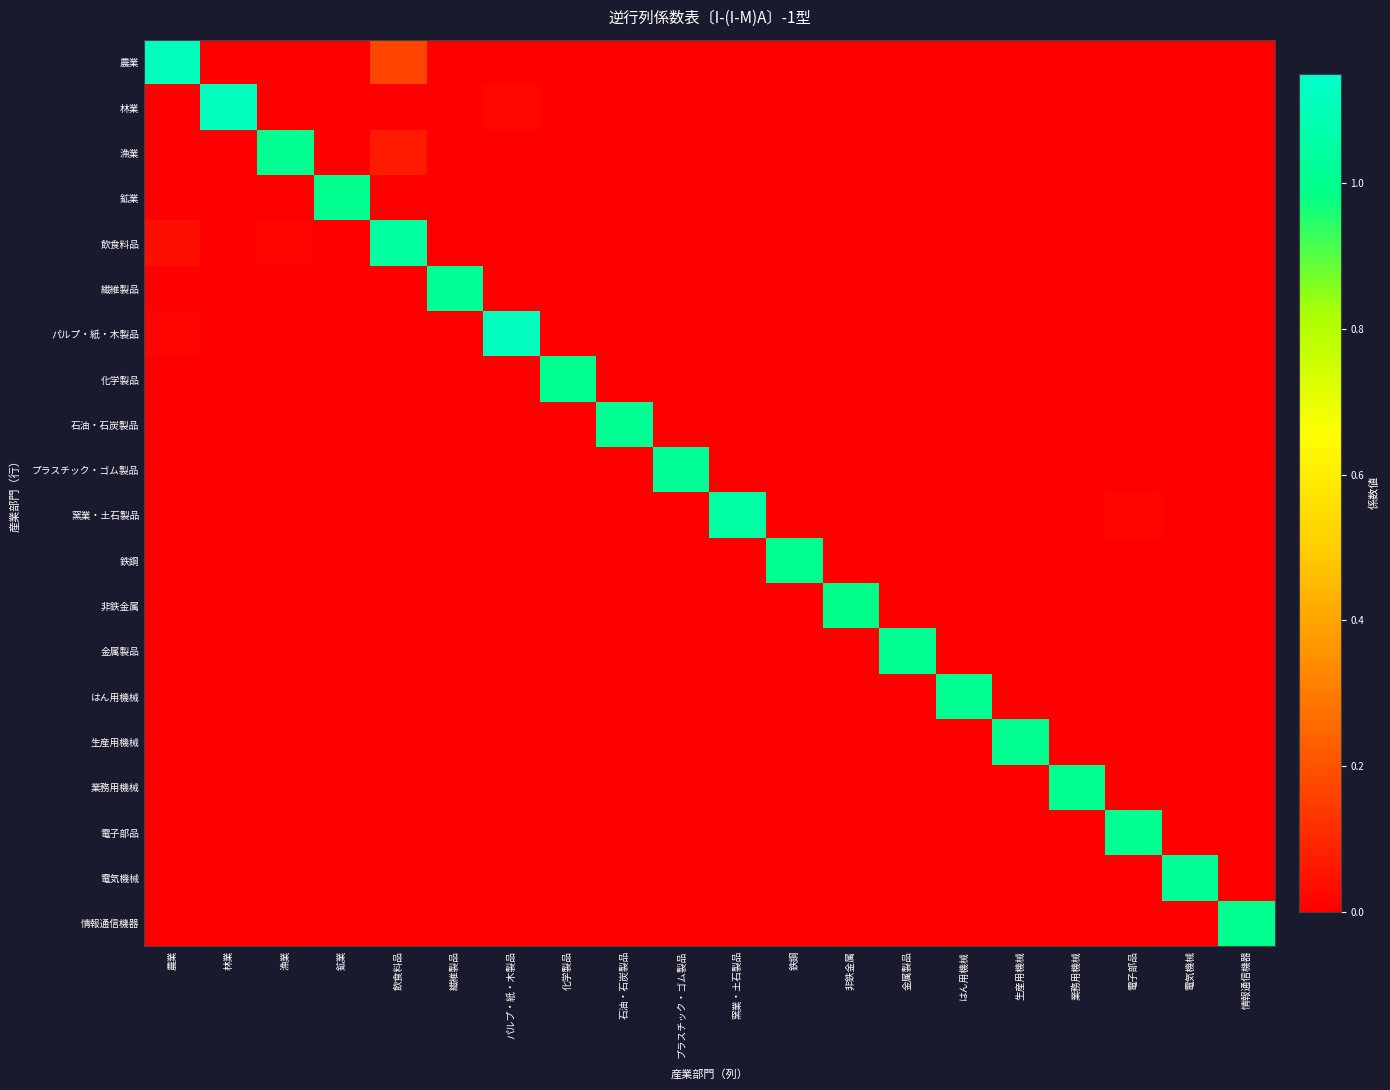

Reading right to left, what are all the values shown in this chart?

農業: 情報通信機器=0.0	電気機械=0.0	電子部品=0.0	業務用機械=0.0	生産用機械=0.0	はん用機械=0.0	金属製品=0.0	非鉄金属=0.0	鉄鋼=0.0	窯業・土石製品=0.0	プラスチック・ゴム製品=0.0	石油・石炭製品=0.0	化学製品=0.0	パルプ・紙・木製品=0.0	繊維製品=0.0	飲食料品=0.2	鉱業=0.0	漁業=0.0	林業=0.0	農業=1.1
林業: 情報通信機器=0.0	電気機械=0.0	電子部品=0.0	業務用機械=0.0	生産用機械=0.0	はん用機械=0.0	金属製品=0.0	非鉄金属=0.0	鉄鋼=0.0	窯業・土石製品=0.0	プラスチック・ゴム製品=0.0	石油・石炭製品=0.0	化学製品=0.0	パルプ・紙・木製品=0.0	繊維製品=0.0	飲食料品=0.0	鉱業=0.0	漁業=0.0	林業=1.1	農業=0.0
漁業: 情報通信機器=0.0	電気機械=0.0	電子部品=0.0	業務用機械=0.0	生産用機械=0.0	はん用機械=0.0	金属製品=0.0	非鉄金属=0.0	鉄鋼=0.0	窯業・土石製品=0.0	プラスチック・ゴム製品=0.0	石油・石炭製品=0.0	化学製品=0.0	パルプ・紙・木製品=0.0	繊維製品=0.0	飲食料品=0.1	鉱業=0.0	漁業=1.0	林業=0.0	農業=0.0
鉱業: 情報通信機器=0.0	電気機械=0.0	電子部品=0.0	業務用機械=0.0	生産用機械=0.0	はん用機械=0.0	金属製品=0.0	非鉄金属=0.0	鉄鋼=0.0	窯業・土石製品=0.0	プラスチック・ゴム製品=0.0	石油・石炭製品=0.0	化学製品=0.0	パルプ・紙・木製品=0.0	繊維製品=0.0	飲食料品=0.0	鉱業=1.0	漁業=0.0	林業=0.0	農業=0.0
飲食料品: 情報通信機器=0.0	電気機械=0.0	電子部品=0.0	業務用機械=0.0	生産用機械=0.0	はん用機械=0.0	金属製品=0.0	非鉄金属=0.0	鉄鋼=0.0	窯業・土石製品=0.0	プラスチック・ゴム製品=0.0	石油・石炭製品=0.0	化学製品=0.0	パルプ・紙・木製品=0.0	繊維製品=0.0	飲食料品=1.0	鉱業=0.0	漁業=0.0	林業=0.0	農業=0.0
繊維製品: 情報通信機器=0.0	電気機械=0.0	電子部品=0.0	業務用機械=0.0	生産用機械=0.0	はん用機械=0.0	金属製品=0.0	非鉄金属=0.0	鉄鋼=0.0	窯業・土石製品=0.0	プラスチック・ゴム製品=0.0	石油・石炭製品=0.0	化学製品=0.0	パルプ・紙・木製品=0.0	繊維製品=1.0	飲食料品=0.0	鉱業=0.0	漁業=0.0	林業=0.0	農業=0.0
パルプ・紙・木製品: 情報通信機器=0.0	電気機械=0.0	電子部品=0.0	業務用機械=0.0	生産用機械=0.0	はん用機械=0.0	金属製品=0.0	非鉄金属=0.0	鉄鋼=0.0	窯業・土石製品=0.0	プラスチック・ゴム製品=0.0	石油・石炭製品=0.0	化学製品=0.0	パルプ・紙・木製品=1.1	繊維製品=0.0	飲食料品=0.0	鉱業=0.0	漁業=0.0	林業=0.0	農業=0.0
化学製品: 情報通信機器=0.0	電気機械=0.0	電子部品=0.0	業務用機械=0.0	生産用機械=0.0	はん用機械=0.0	金属製品=0.0	非鉄金属=0.0	鉄鋼=0.0	窯業・土石製品=0.0	プラスチック・ゴム製品=0.0	石油・石炭製品=0.0	化学製品=1.0	パルプ・紙・木製品=0.0	繊維製品=0.0	飲食料品=0.0	鉱業=0.0	漁業=0.0	林業=0.0	農業=0.0
石油・石炭製品: 情報通信機器=0.0	電気機械=0.0	電子部品=0.0	業務用機械=0.0	生産用機械=0.0	はん用機械=0.0	金属製品=0.0	非鉄金属=0.0	鉄鋼=0.0	窯業・土石製品=0.0	プラスチック・ゴム製品=0.0	石油・石炭製品=1.0	化学製品=0.0	パルプ・紙・木製品=0.0	繊維製品=0.0	飲食料品=0.0	鉱業=0.0	漁業=0.0	林業=0.0	農業=0.0
プラスチック・ゴム製品: 情報通信機器=0.0	電気機械=0.0	電子部品=0.0	業務用機械=0.0	生産用機械=0.0	はん用機械=0.0	金属製品=0.0	非鉄金属=0.0	鉄鋼=0.0	窯業・土石製品=0.0	プラスチック・ゴム製品=1.0	石油・石炭製品=0.0	化学製品=0.0	パルプ・紙・木製品=0.0	繊維製品=0.0	飲食料品=0.0	鉱業=0.0	漁業=0.0	林業=0.0	農業=0.0
窯業・土石製品: 情報通信機器=0.0	電気機械=0.0	電子部品=0.0	業務用機械=0.0	生産用機械=0.0	はん用機械=0.0	金属製品=0.0	非鉄金属=0.0	鉄鋼=0.0	窯業・土石製品=1.1	プラスチック・ゴム製品=0.0	石油・石炭製品=0.0	化学製品=0.0	パルプ・紙・木製品=0.0	繊維製品=0.0	飲食料品=0.0	鉱業=0.0	漁業=0.0	林業=0.0	農業=0.0
鉄鋼: 情報通信機器=0.0	電気機械=0.0	電子部品=0.0	業務用機械=0.0	生産用機械=0.0	はん用機械=0.0	金属製品=0.0	非鉄金属=0.0	鉄鋼=1.0	窯業・土石製品=0.0	プラスチック・ゴム製品=0.0	石油・石炭製品=0.0	化学製品=0.0	パルプ・紙・木製品=0.0	繊維製品=0.0	飲食料品=0.0	鉱業=0.0	漁業=0.0	林業=0.0	農業=0.0
非鉄金属: 情報通信機器=0.0	電気機械=0.0	電子部品=0.0	業務用機械=0.0	生産用機械=0.0	はん用機械=0.0	金属製品=0.0	非鉄金属=1.0	鉄鋼=0.0	窯業・土石製品=0.0	プラスチック・ゴム製品=0.0	石油・石炭製品=0.0	化学製品=0.0	パルプ・紙・木製品=0.0	繊維製品=0.0	飲食料品=0.0	鉱業=0.0	漁業=0.0	林業=0.0	農業=0.0
金属製品: 情報通信機器=0.0	電気機械=0.0	電子部品=0.0	業務用機械=0.0	生産用機械=0.0	はん用機械=0.0	金属製品=1.0	非鉄金属=0.0	鉄鋼=0.0	窯業・土石製品=0.0	プラスチック・ゴム製品=0.0	石油・石炭製品=0.0	化学製品=0.0	パルプ・紙・木製品=0.0	繊維製品=0.0	飲食料品=0.0	鉱業=0.0	漁業=0.0	林業=0.0	農業=0.0
はん用機械: 情報通信機器=0.0	電気機械=0.0	電子部品=0.0	業務用機械=0.0	生産用機械=0.0	はん用機械=1.0	金属製品=0.0	非鉄金属=0.0	鉄鋼=0.0	窯業・土石製品=0.0	プラスチック・ゴム製品=0.0	石油・石炭製品=0.0	化学製品=0.0	パルプ・紙・木製品=0.0	繊維製品=0.0	飲食料品=0.0	鉱業=0.0	漁業=0.0	林業=0.0	農業=0.0
生産用機械: 情報通信機器=0.0	電気機械=0.0	電子部品=0.0	業務用機械=0.0	生産用機械=1.0	はん用機械=0.0	金属製品=0.0	非鉄金属=0.0	鉄鋼=0.0	窯業・土石製品=0.0	プラスチック・ゴム製品=0.0	石油・石炭製品=0.0	化学製品=0.0	パルプ・紙・木製品=0.0	繊維製品=0.0	飲食料品=0.0	鉱業=0.0	漁業=0.0	林業=0.0	農業=0.0
業務用機械: 情報通信機器=0.0	電気機械=0.0	電子部品=0.0	業務用機械=1.0	生産用機械=0.0	はん用機械=0.0	金属製品=0.0	非鉄金属=0.0	鉄鋼=0.0	窯業・土石製品=0.0	プラスチック・ゴム製品=0.0	石油・石炭製品=0.0	化学製品=0.0	パルプ・紙・木製品=0.0	繊維製品=0.0	飲食料品=0.0	鉱業=0.0	漁業=0.0	林業=0.0	農業=0.0
電子部品: 情報通信機器=0.0	電気機械=0.0	電子部品=1.0	業務用機械=0.0	生産用機械=0.0	はん用機械=0.0	金属製品=0.0	非鉄金属=0.0	鉄鋼=0.0	窯業・土石製品=0.0	プラスチック・ゴム製品=0.0	石油・石炭製品=0.0	化学製品=0.0	パルプ・紙・木製品=0.0	繊維製品=0.0	飲食料品=0.0	鉱業=0.0	漁業=0.0	林業=0.0	農業=0.0
電気機械: 情報通信機器=0.0	電気機械=1.0	電子部品=0.0	業務用機械=0.0	生産用機械=0.0	はん用機械=0.0	金属製品=0.0	非鉄金属=0.0	鉄鋼=0.0	窯業・土石製品=0.0	プラスチック・ゴム製品=0.0	石油・石炭製品=0.0	化学製品=0.0	パルプ・紙・木製品=0.0	繊維製品=0.0	飲食料品=0.0	鉱業=0.0	漁業=0.0	林業=0.0	農業=0.0
情報通信機器: 情報通信機器=1.0	電気機械=0.0	電子部品=0.0	業務用機械=0.0	生産用機械=0.0	はん用機械=0.0	金属製品=0.0	非鉄金属=0.0	鉄鋼=0.0	窯業・土石製品=0.0	プラスチック・ゴム製品=0.0	石油・石炭製品=0.0	化学製品=0.0	パルプ・紙・木製品=0.0	繊維製品=0.0	飲食料品=0.0	鉱業=0.0	漁業=0.0	林業=0.0	農業=0.0